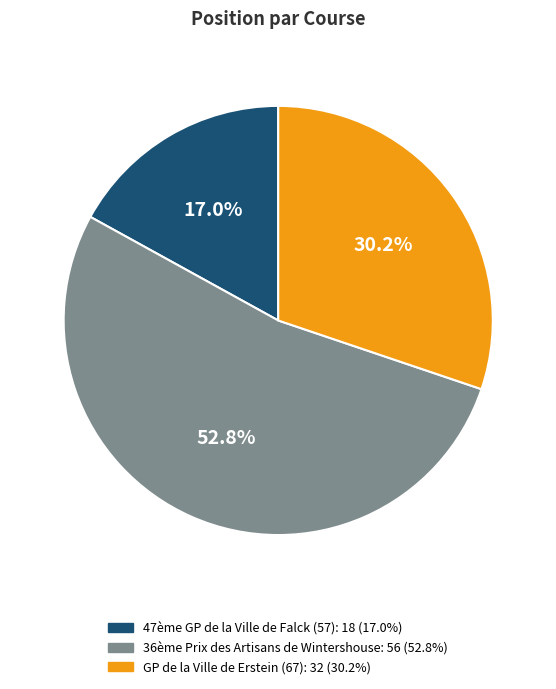

Is 36ème Prix des Artisans de Wintershouse the majority of the pie?

Yes